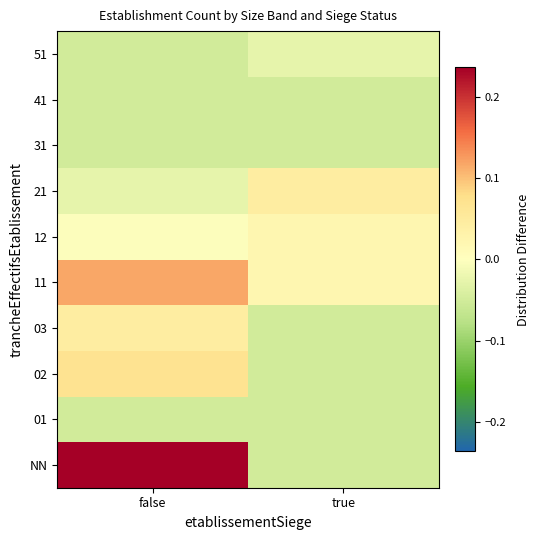

Reading left to right, list all the values displayed in this chart.

NN: false=0.2	true=-0.0
01: false=-0.0	true=-0.0
02: false=0.1	true=-0.0
03: false=0.0	true=-0.0
11: false=0.1	true=0.0
12: false=-0.0	true=0.0
21: false=-0.0	true=0.0
31: false=-0.0	true=-0.0
41: false=-0.0	true=-0.0
51: false=-0.0	true=-0.0